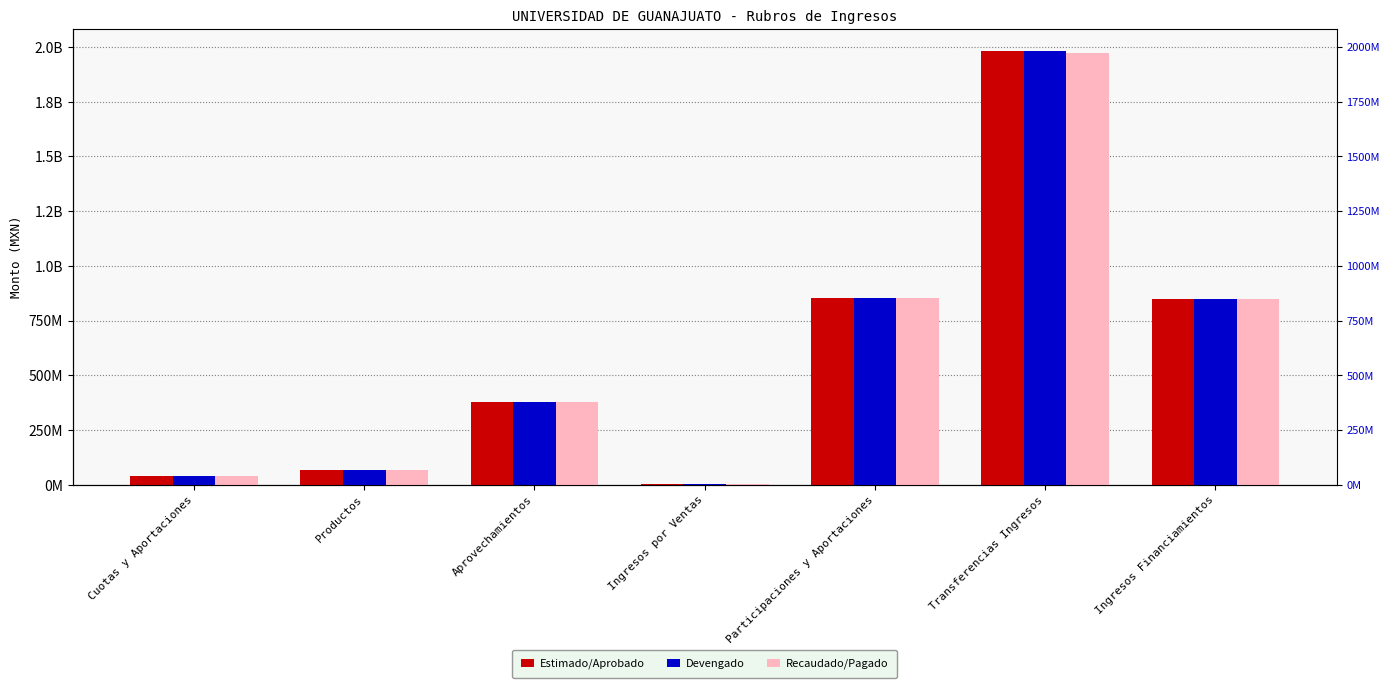

Which series has the largest range (max minus min)?

Estimado/Aprobado